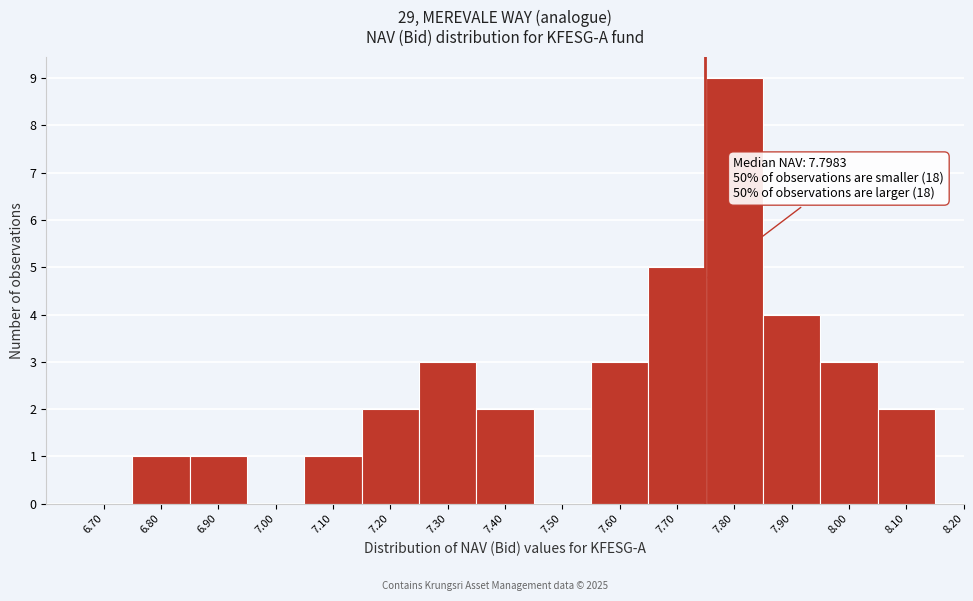

Reading right to left, what are all the values shown in this chart?

8.20=0	8.10=2	8.00=3	7.90=4	7.80=9	7.70=5	7.60=3	7.50=0	7.40=2	7.30=3	7.20=2	7.10=1	7.00=0	6.90=1	6.80=1	6.70=0